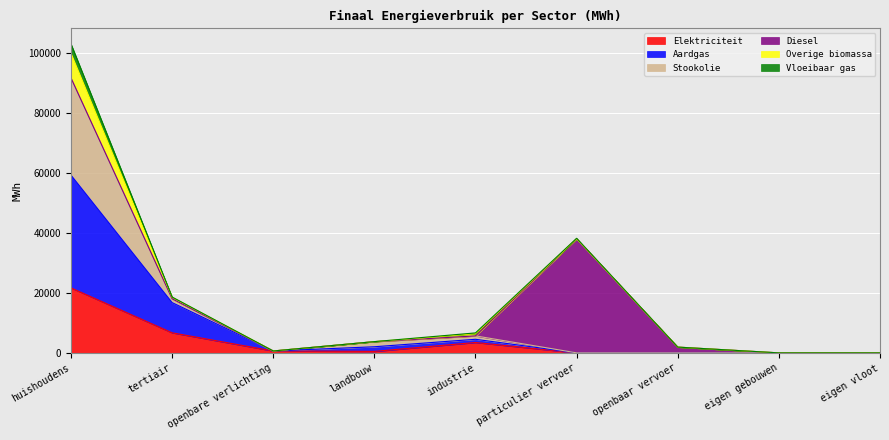

What is the maximum value for Elektriciteit?

21686.5